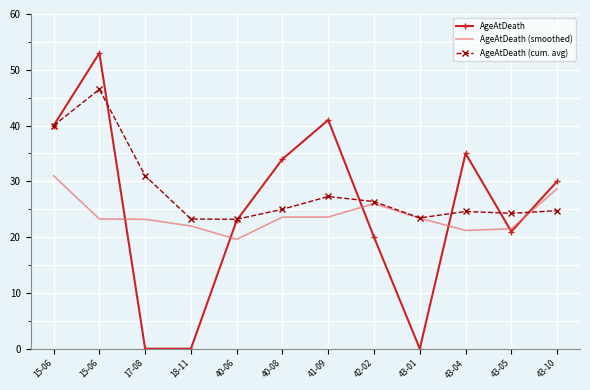

What are all the series names shown in the legend?

AgeAtDeath, AgeAtDeath (smoothed), AgeAtDeath (cum. avg)